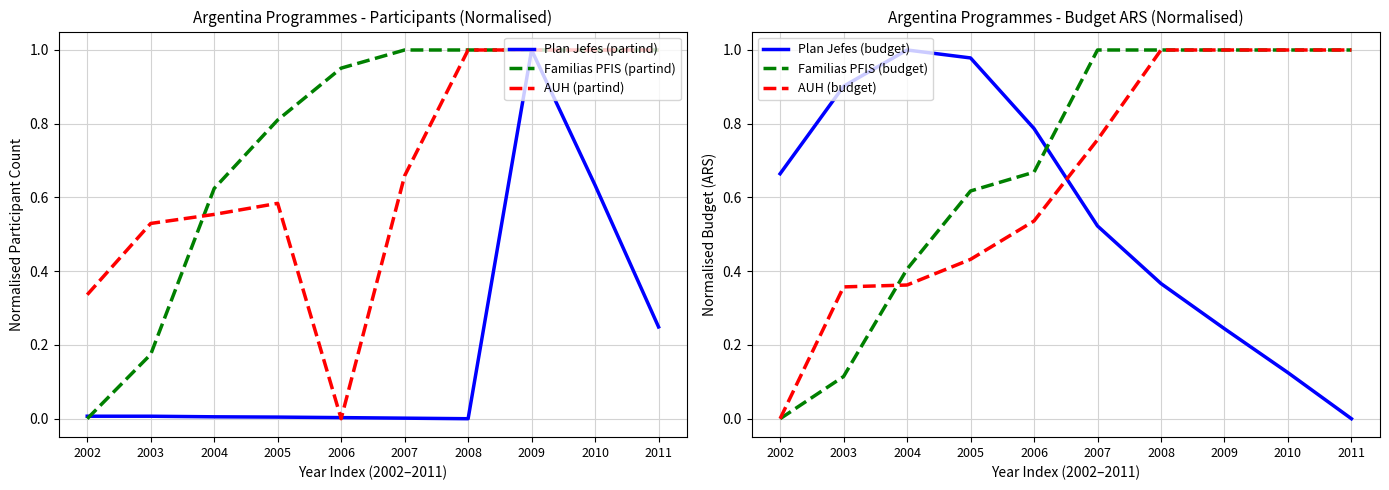

How many intersections are there between Familias PFIS (budget) and AUH (budget)?

1